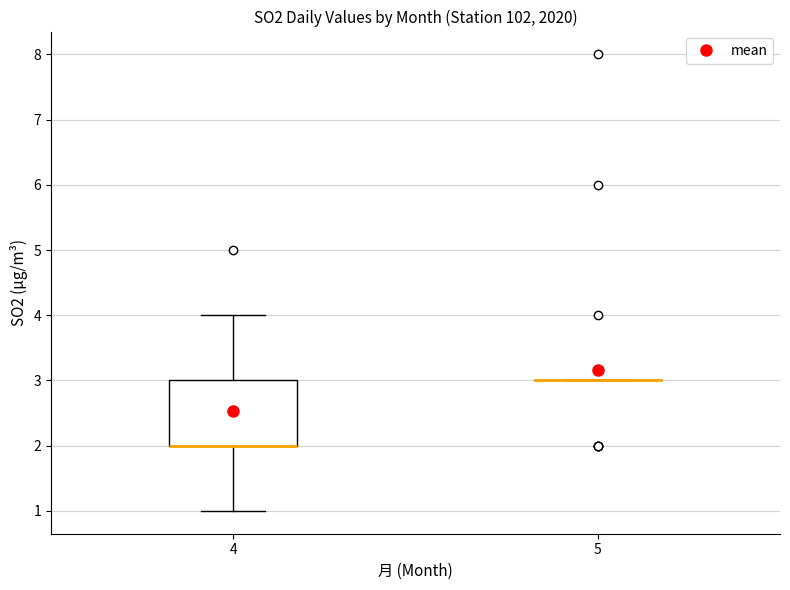

Reading left to right, read every box against the y-axis: the position of its median line, the range the box covers, and the ends of its whiskers. The values are not printed on the chart, so give them approximately, as read against the axis.

4: median 2 (drawn on the box's lower edge), box 2 to 3, whiskers 1 to 4
5: box collapsed to a line at 3, whiskers 3 to 3